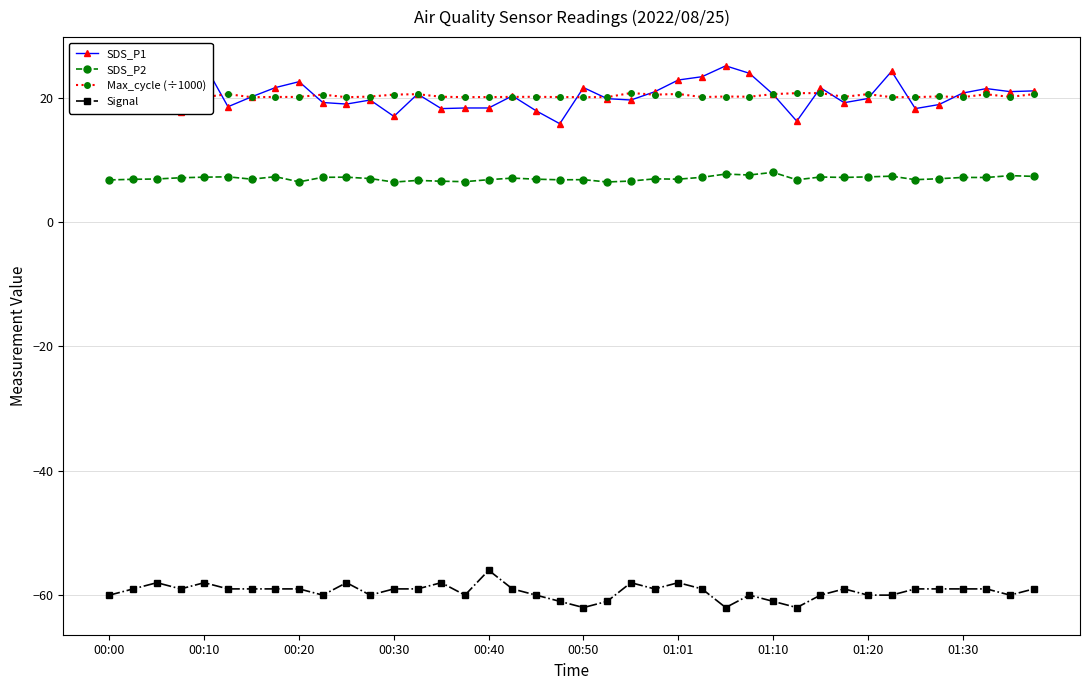

How many values in the SDS_P2 series exceed 7?

19